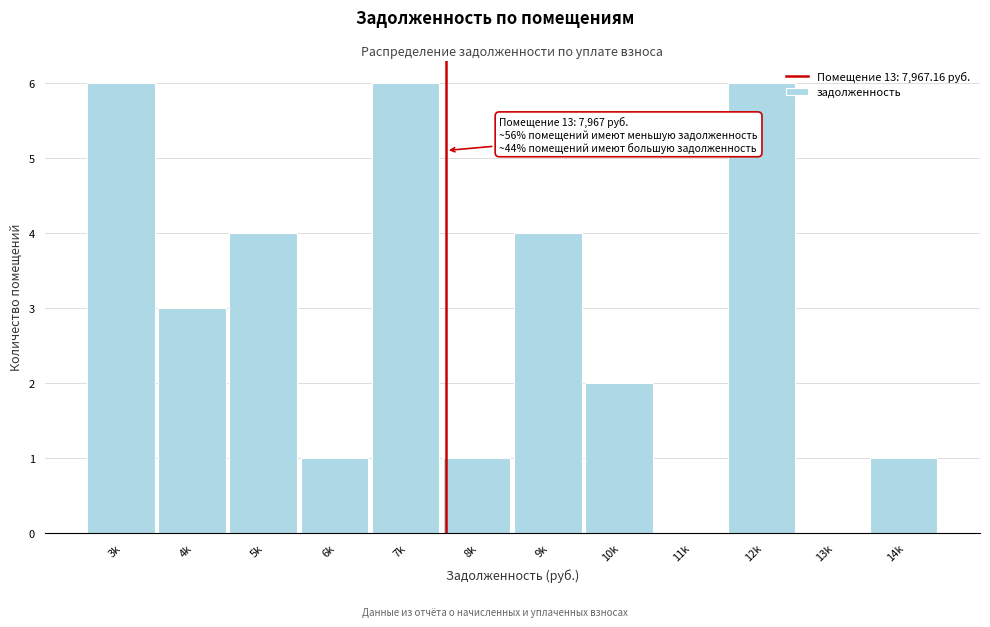

Reading left to right, extract all data points from this chart.

3k=6	4k=3	5k=4	6k=1	7k=6	8k=1	9k=4	10k=2	11k=0	12k=6	13k=0	14k=1